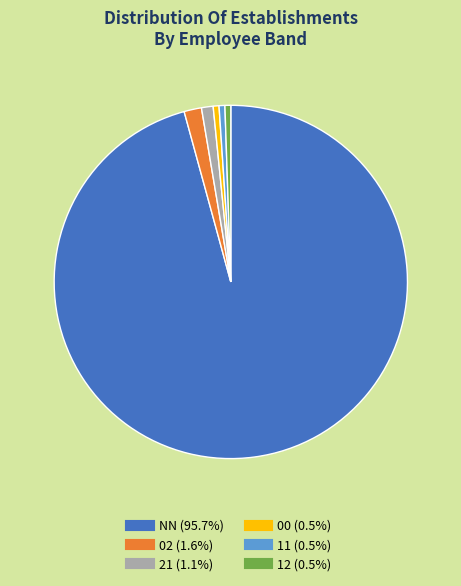

True or false: 00 accounts for 1% of the total.

True